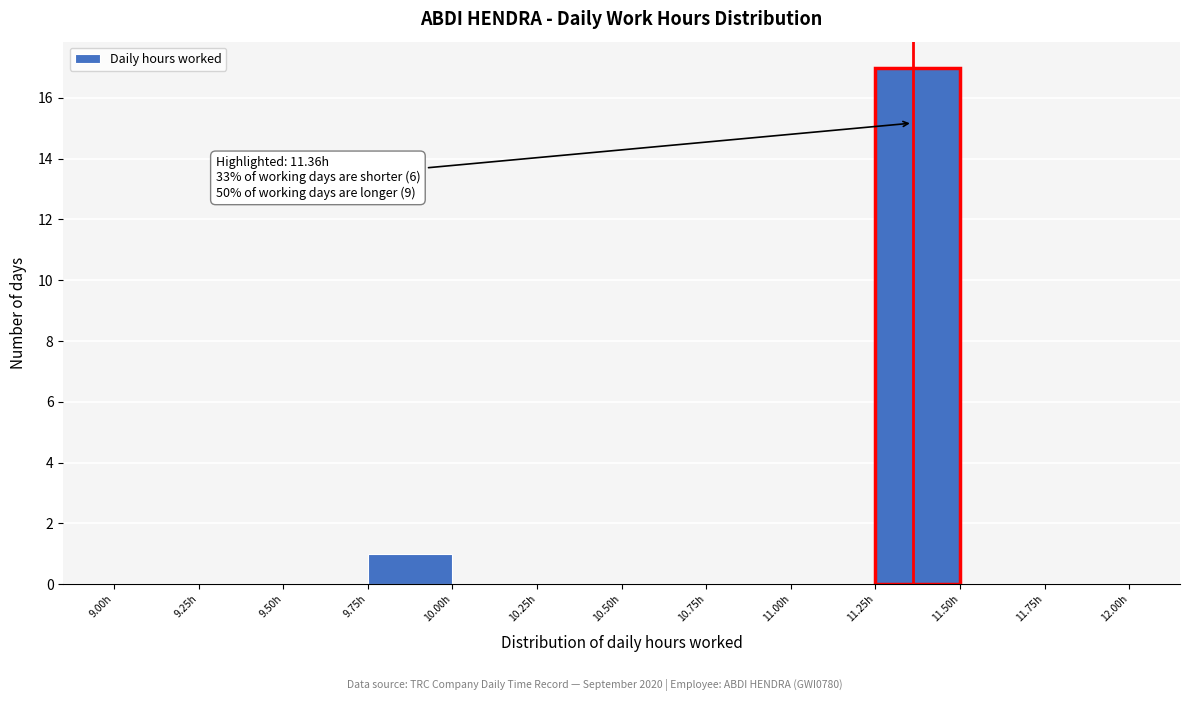

Over which range of the x-axis is the bar tallest?

11.25 to 11.50